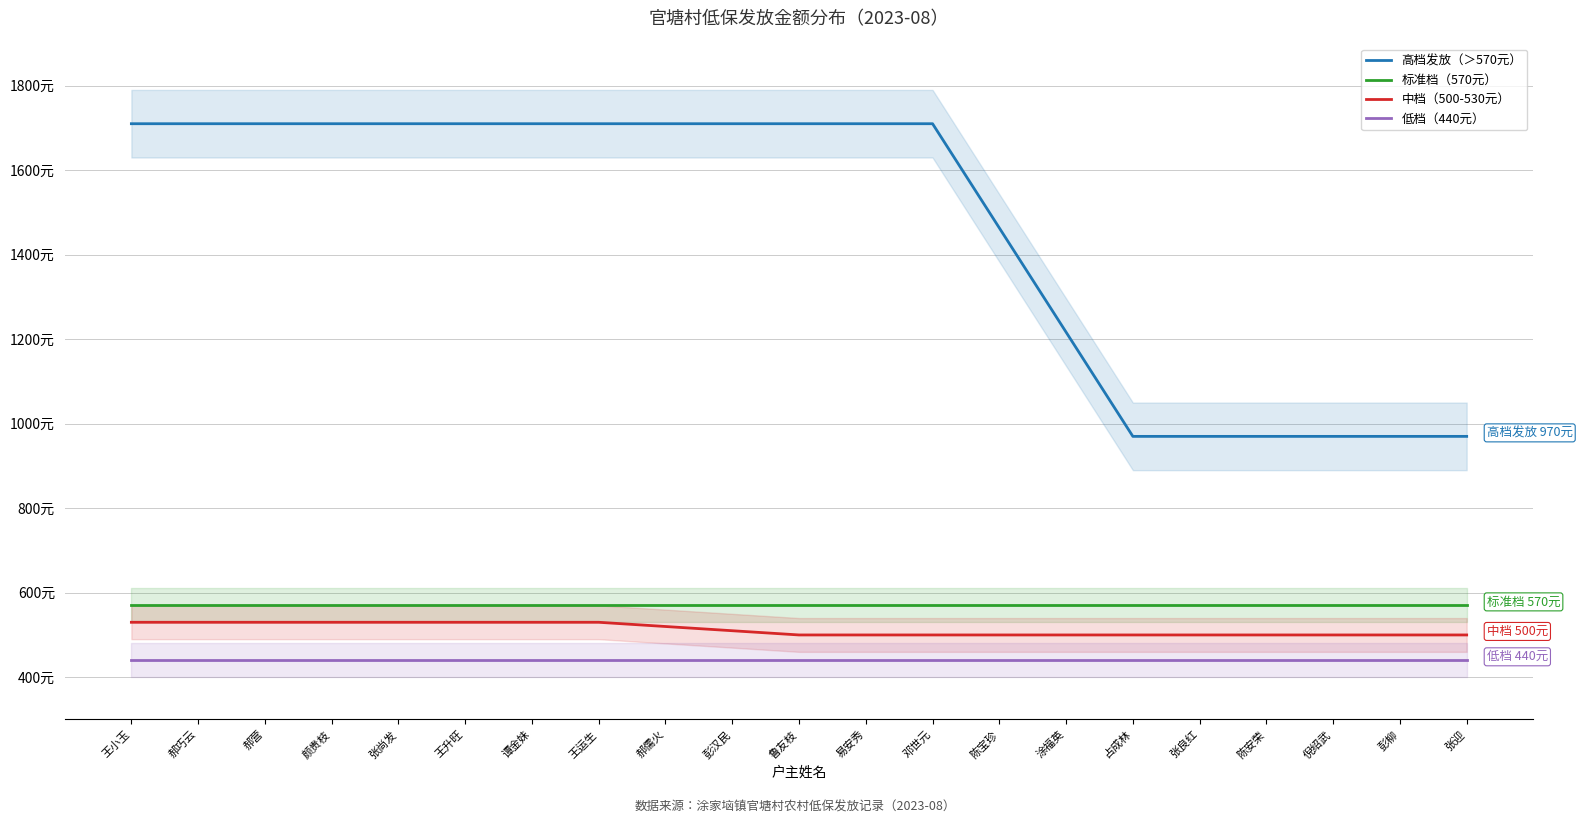

What is the sum of the 标准档（570元） values at 张良红 and 占成林?

1140.0